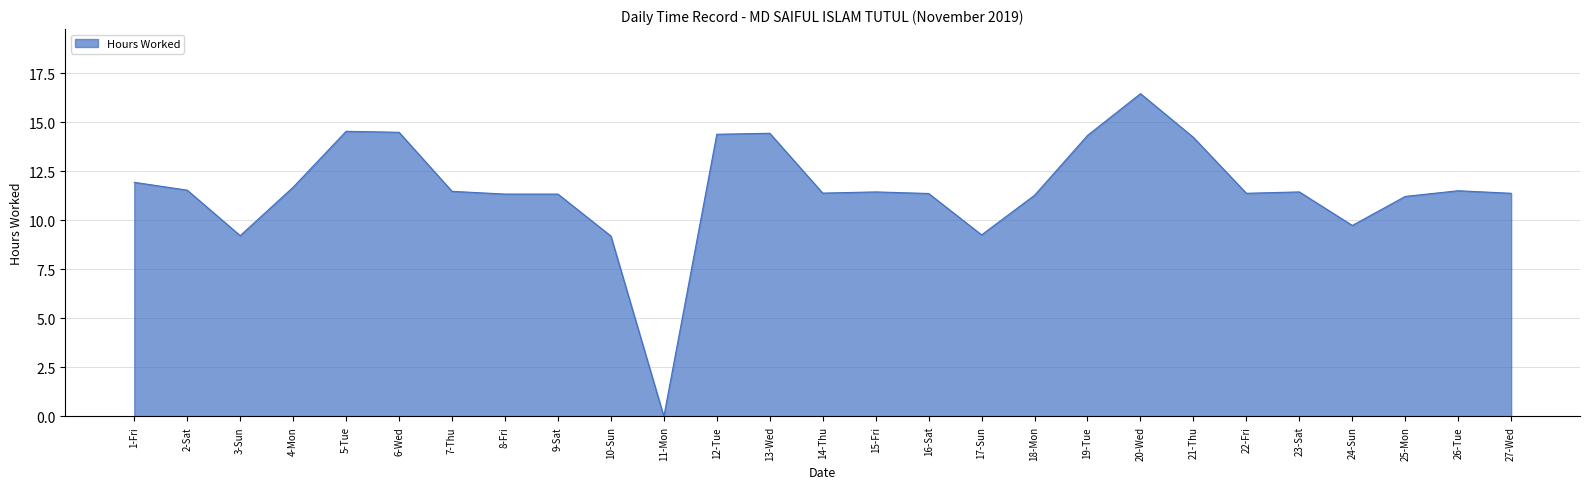

How many distinct data groups are displayed?

1